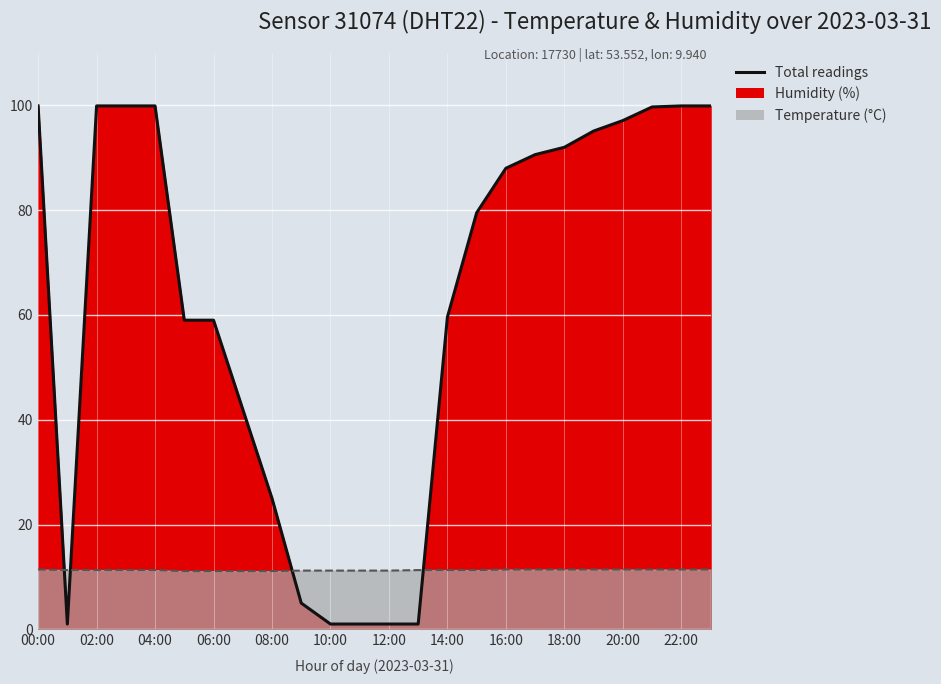

At which category does humidity reach its first local valley?

01:00